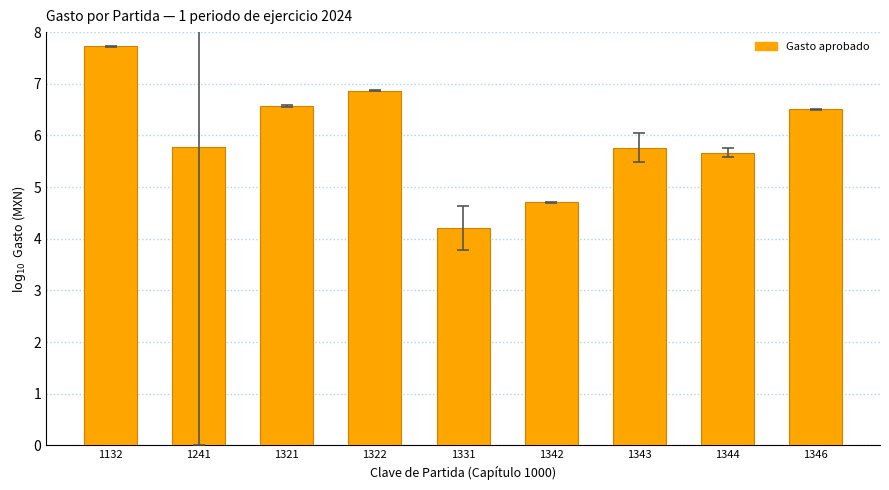

How many categories are shown in the chart?

9